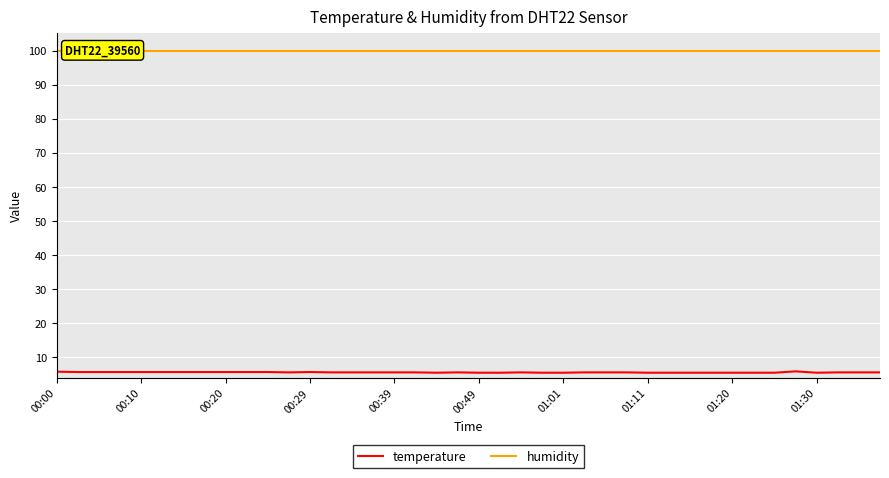

Is it true that humidity equals 45.0 at 00:49?

False